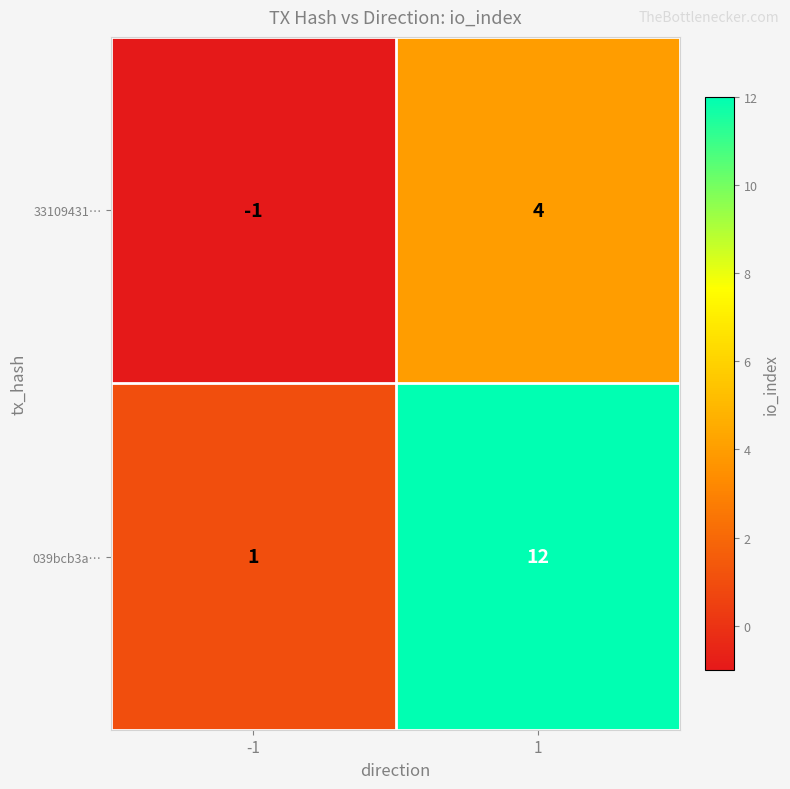

List the series in order of their overall mean, lowest first.

33109431…, 039bcb3a…